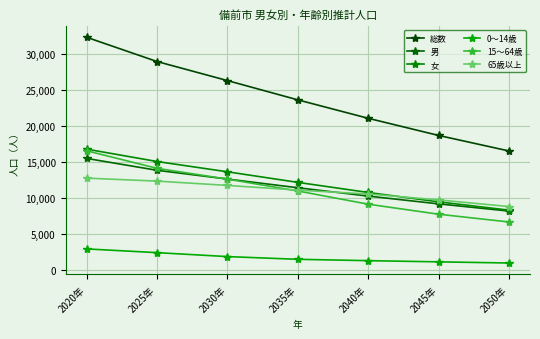

How many values in the 0～14歳 series are below 1522?

3